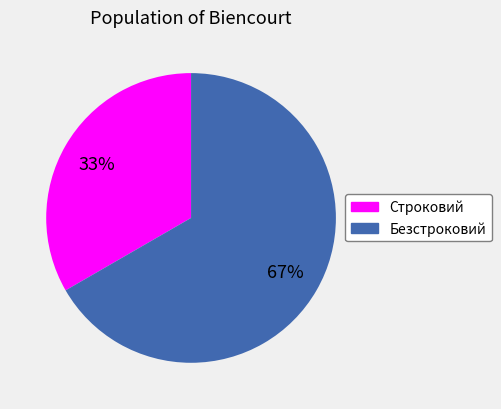

Rank the categories by value from highest to lowest.

Безстроковий, Строковий